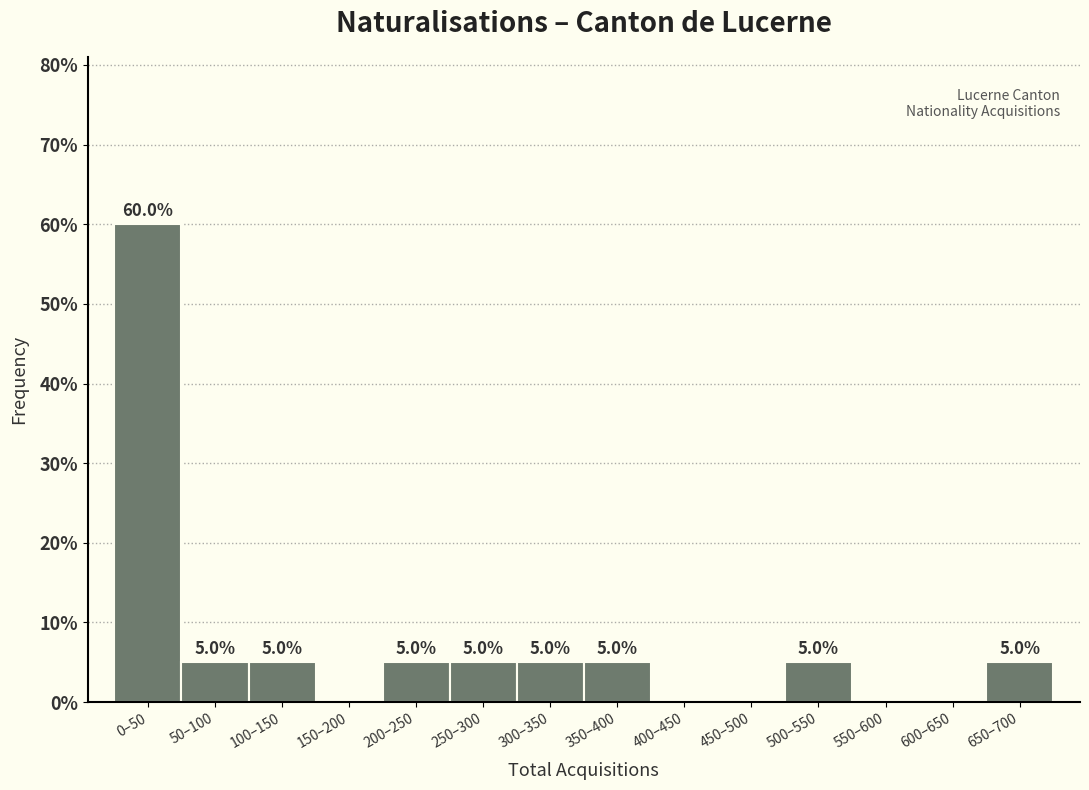

What is the greatest value displayed?

60